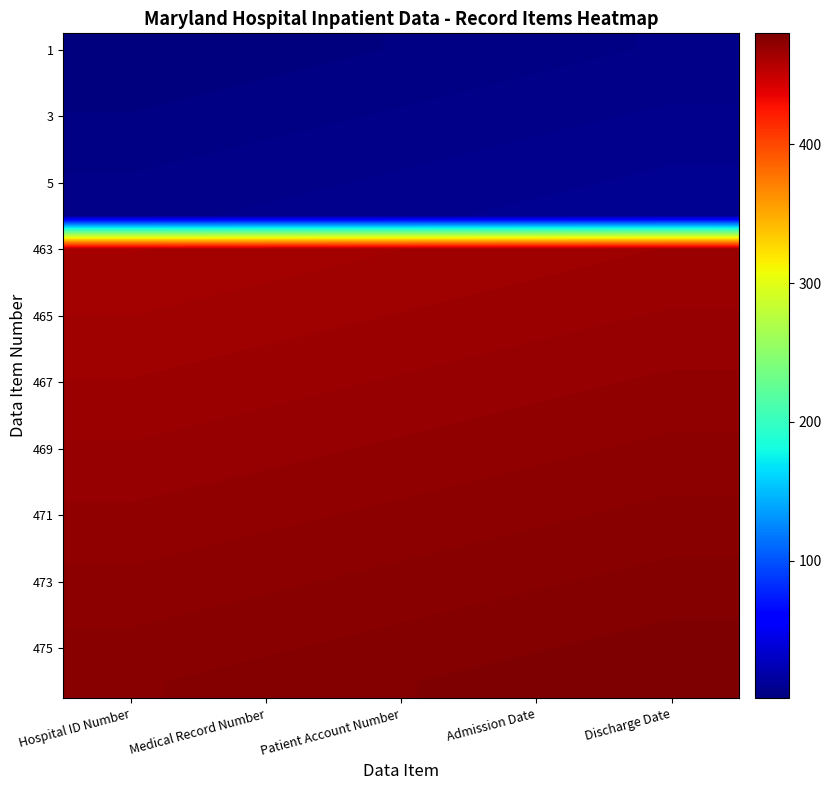

What is the maximum value shown in the chart?

480